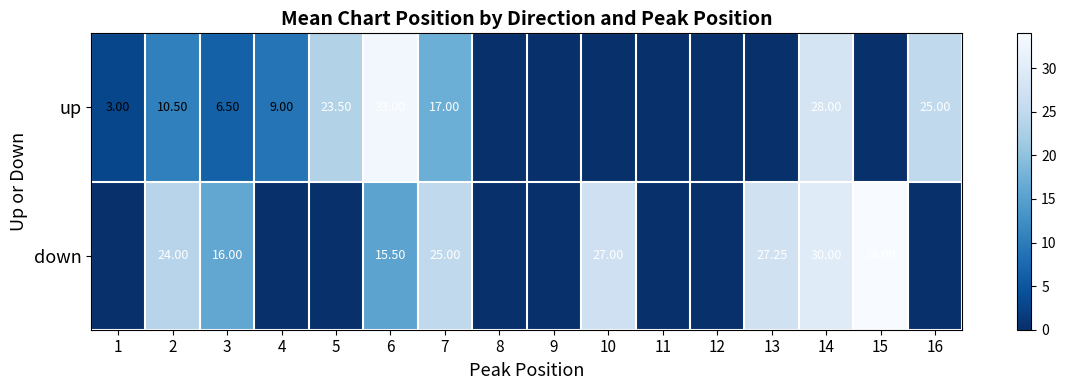

Is it true that up equals 18.0 at 9?

False